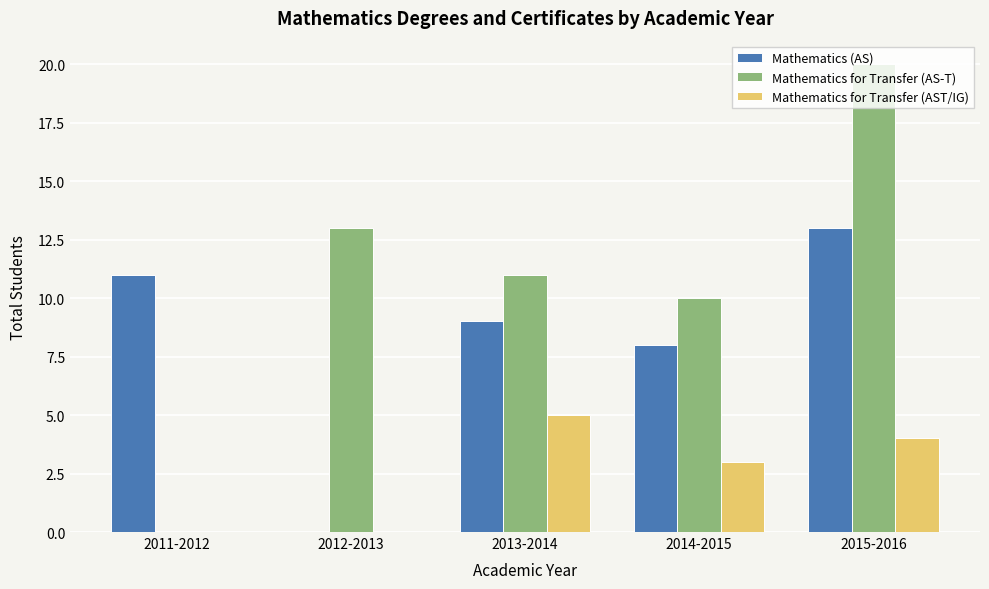

Which label corresponds to the largest value in the chart?

2015-2016